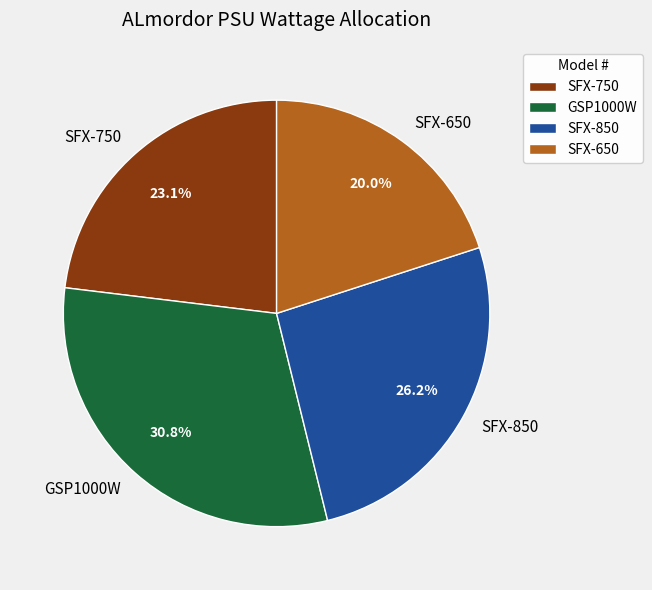

What is the ratio of the value at SFX-650 to the value at SFX-850?

0.8